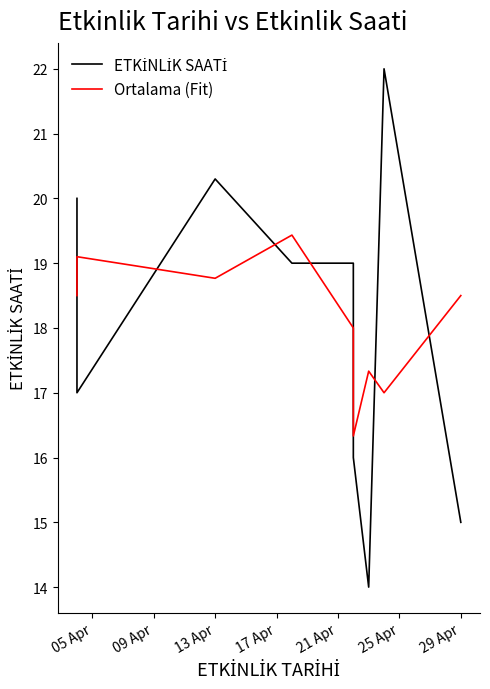

The value of Ortalama (Fit) at 17 Apr is 19.4. True or false?

True